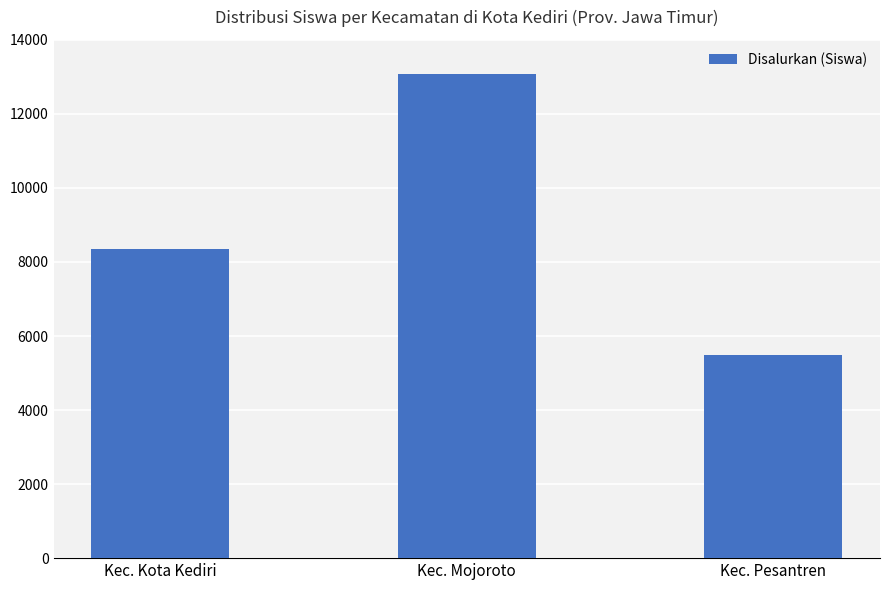

Rank the categories by value from highest to lowest.

Kec. Mojoroto, Kec. Kota Kediri, Kec. Pesantren